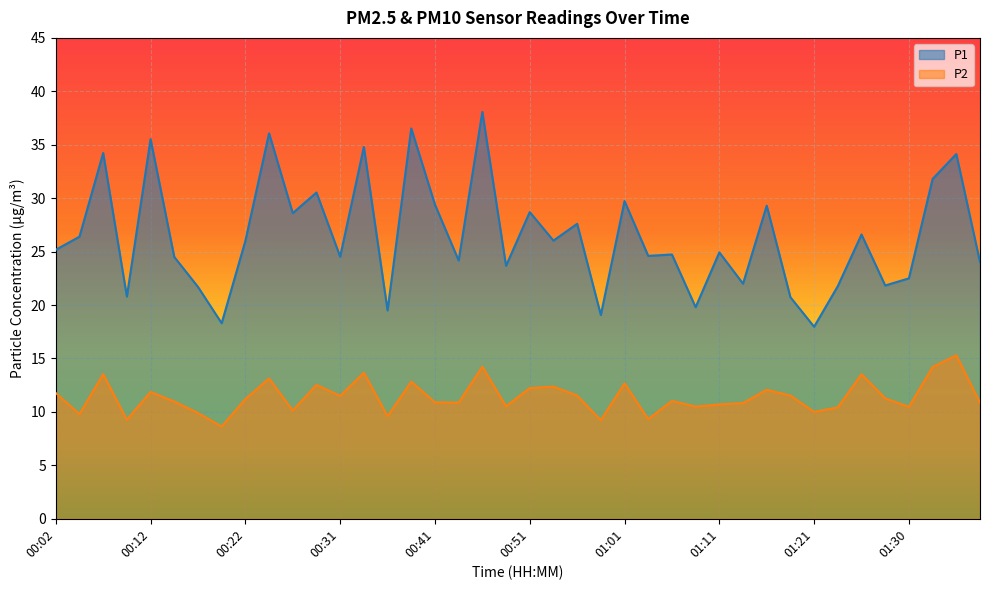

At which category does P2 reach its first local valley?

00:04